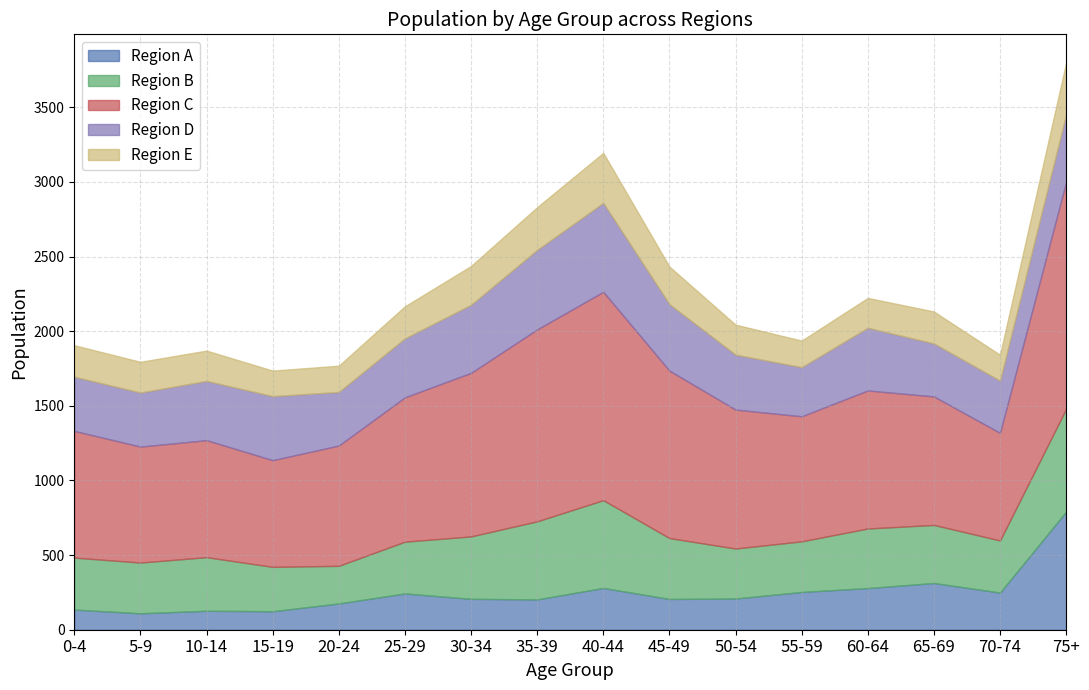

The value of Region B at 50-54 is 88. True or false?

False